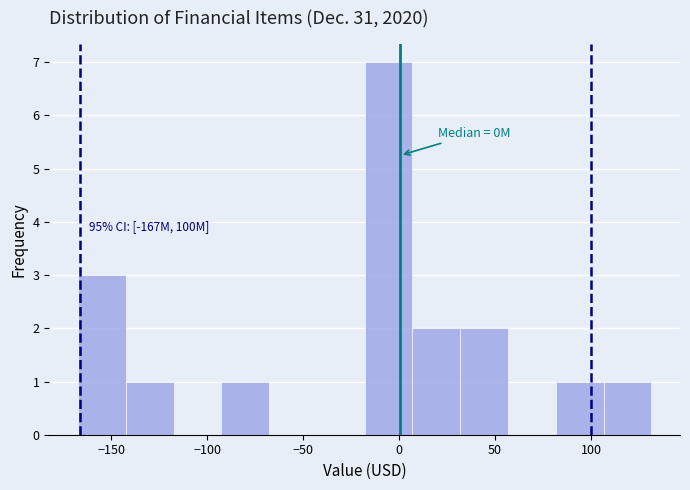

Over which range of the x-axis is the bar tallest?

-20 to 5